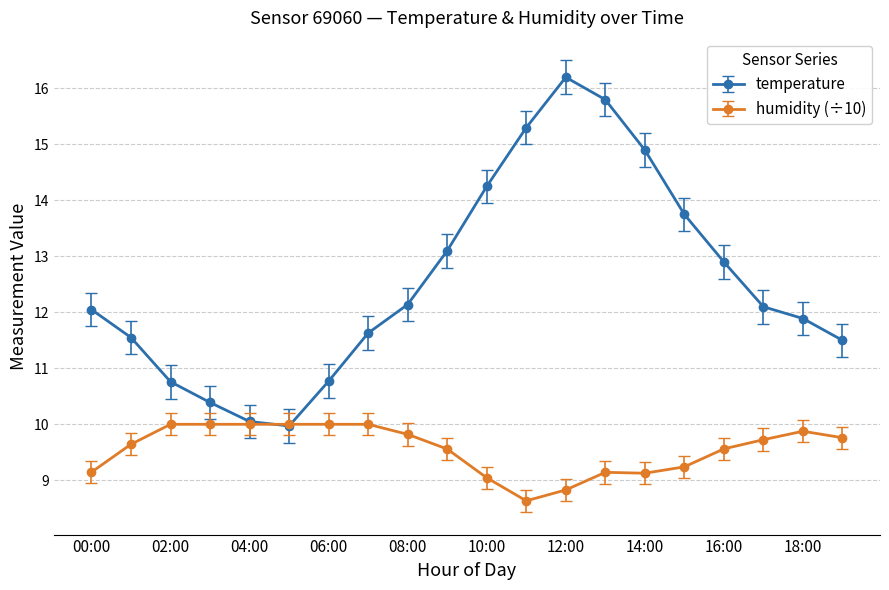

How many series are shown in this chart?

2